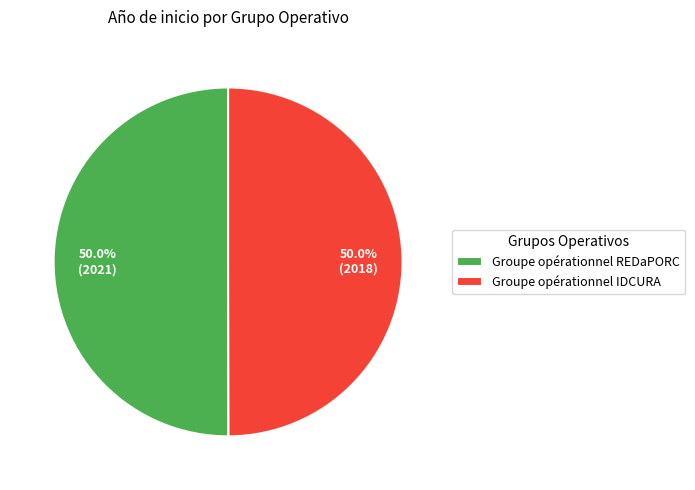

How many slices are in this pie chart?

2